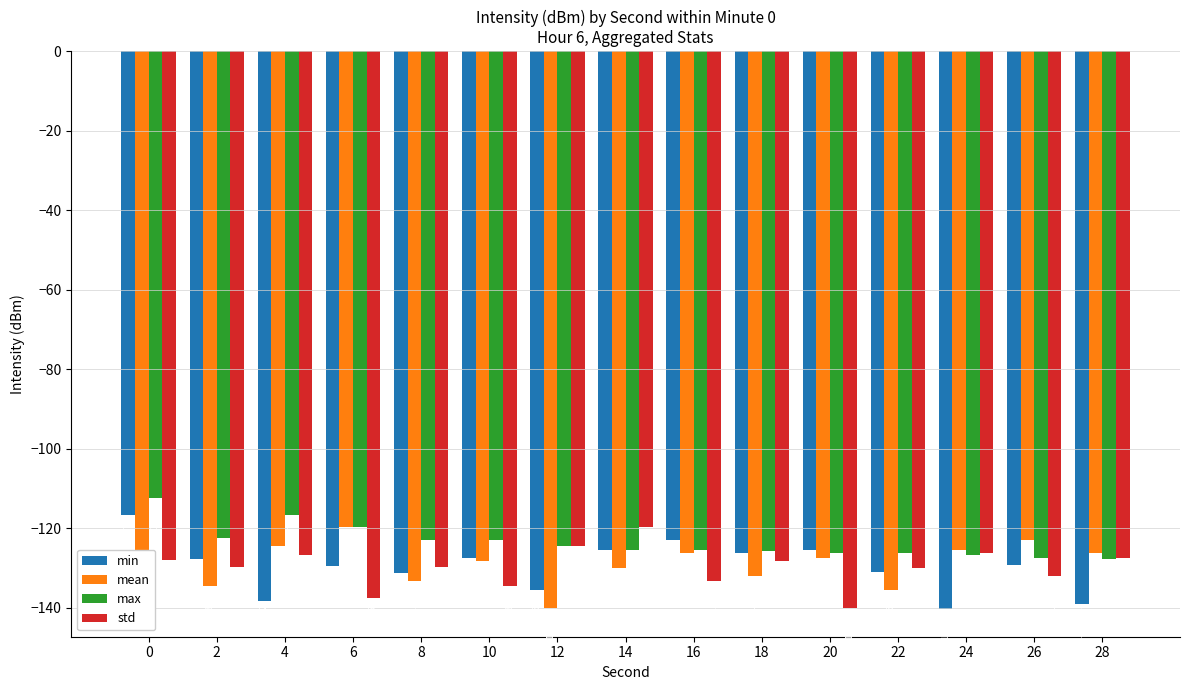

Count the number of categories in the chart.

15